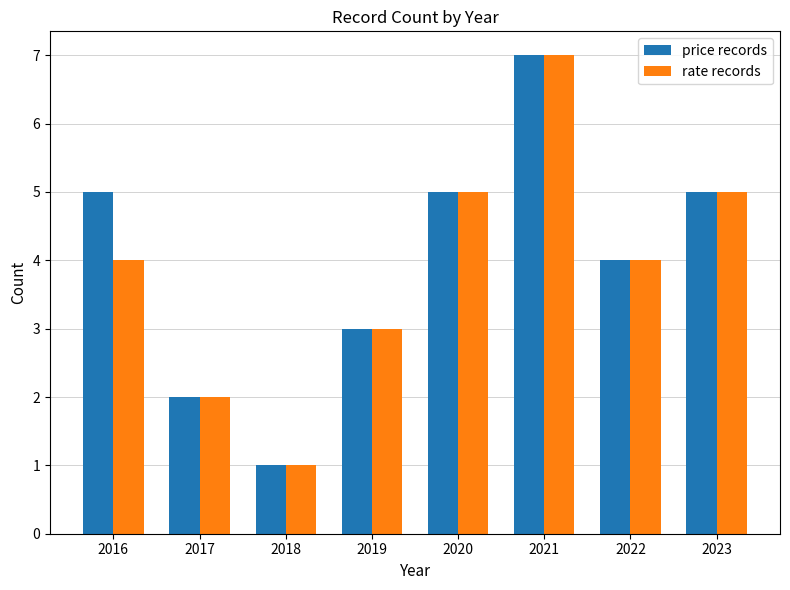

The rate records series shows 2 at 2017. True or false?

True